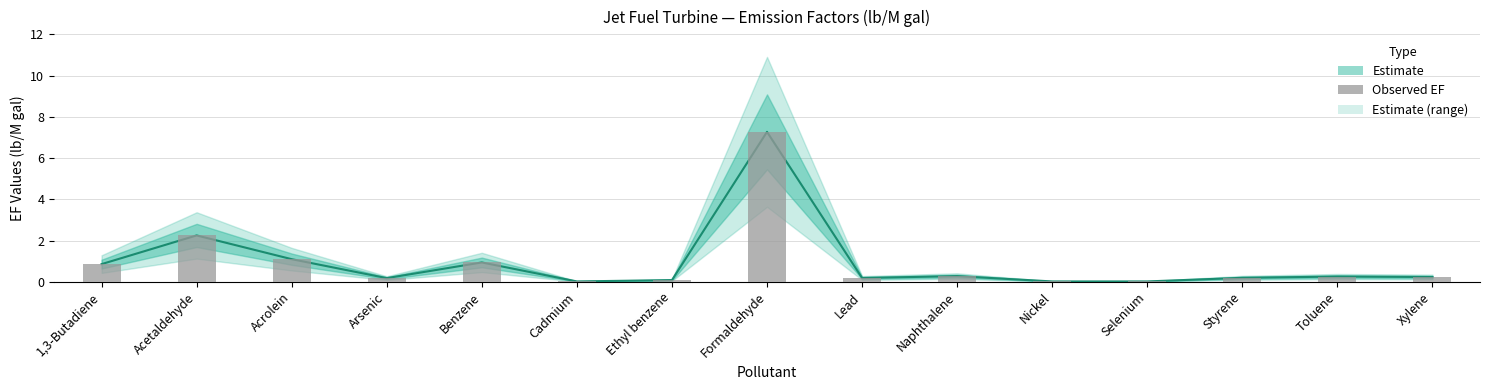

What is the difference between the values at Nickel and Benzene?

0.9